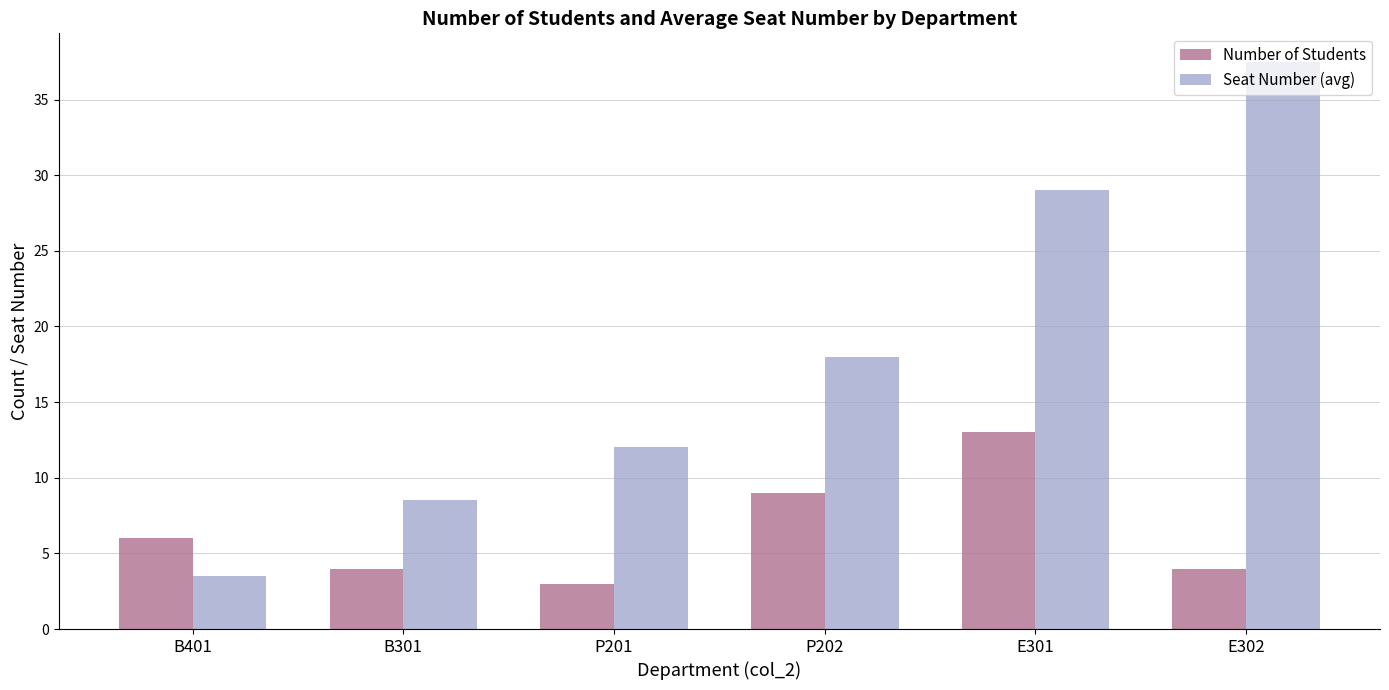

What position from the left is P202?

4